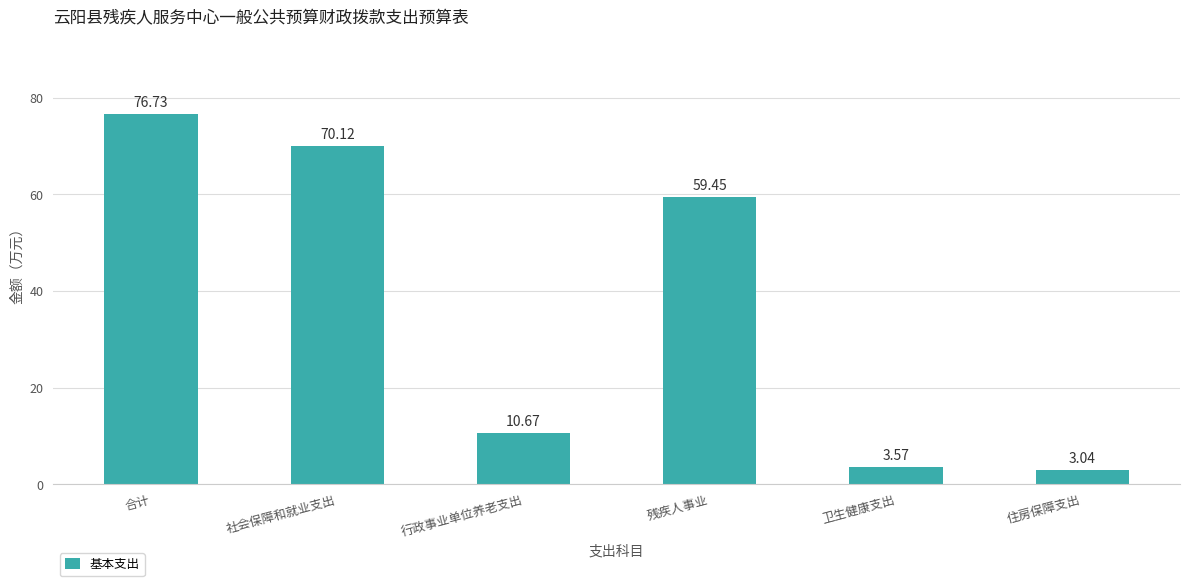

At which category does the chart reach its minimum across all series?

住房保障支出